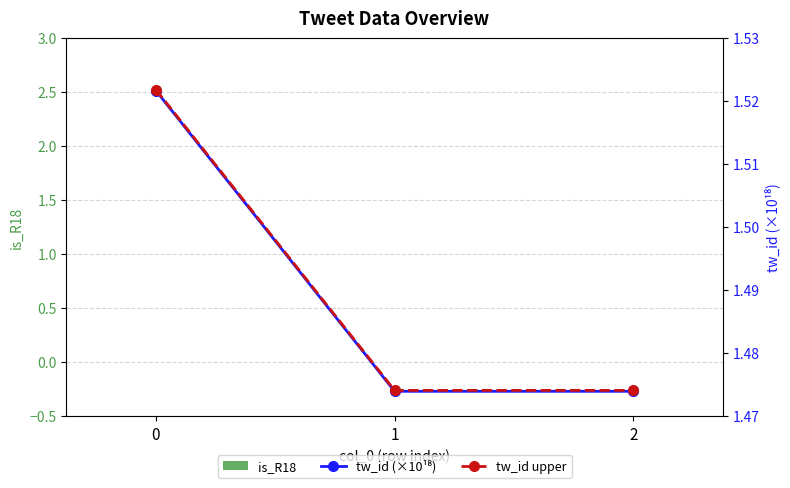

Which series has the widest spread of values?

tw_id upper